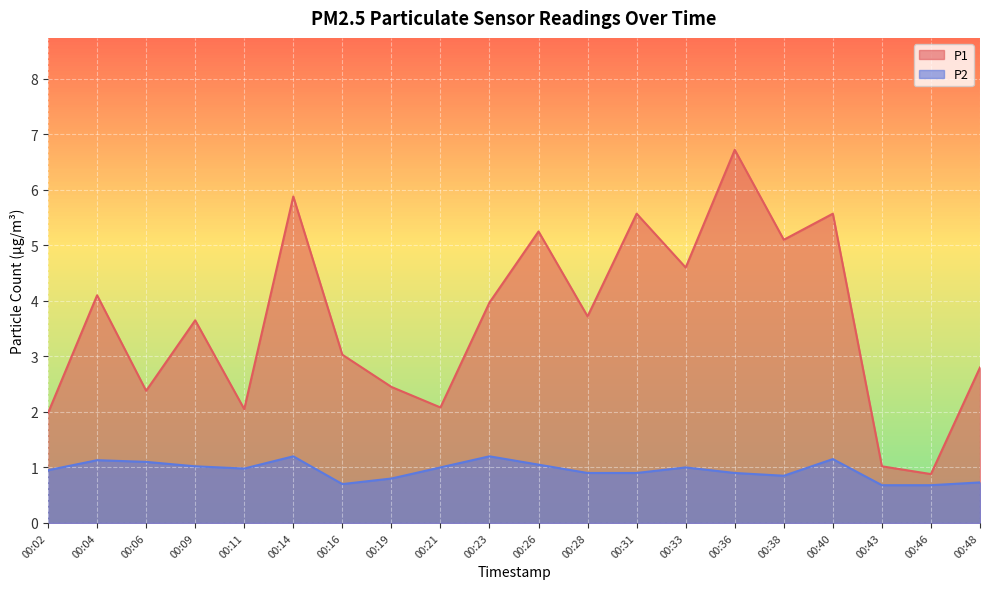

Which series has the largest range (max minus min)?

P1